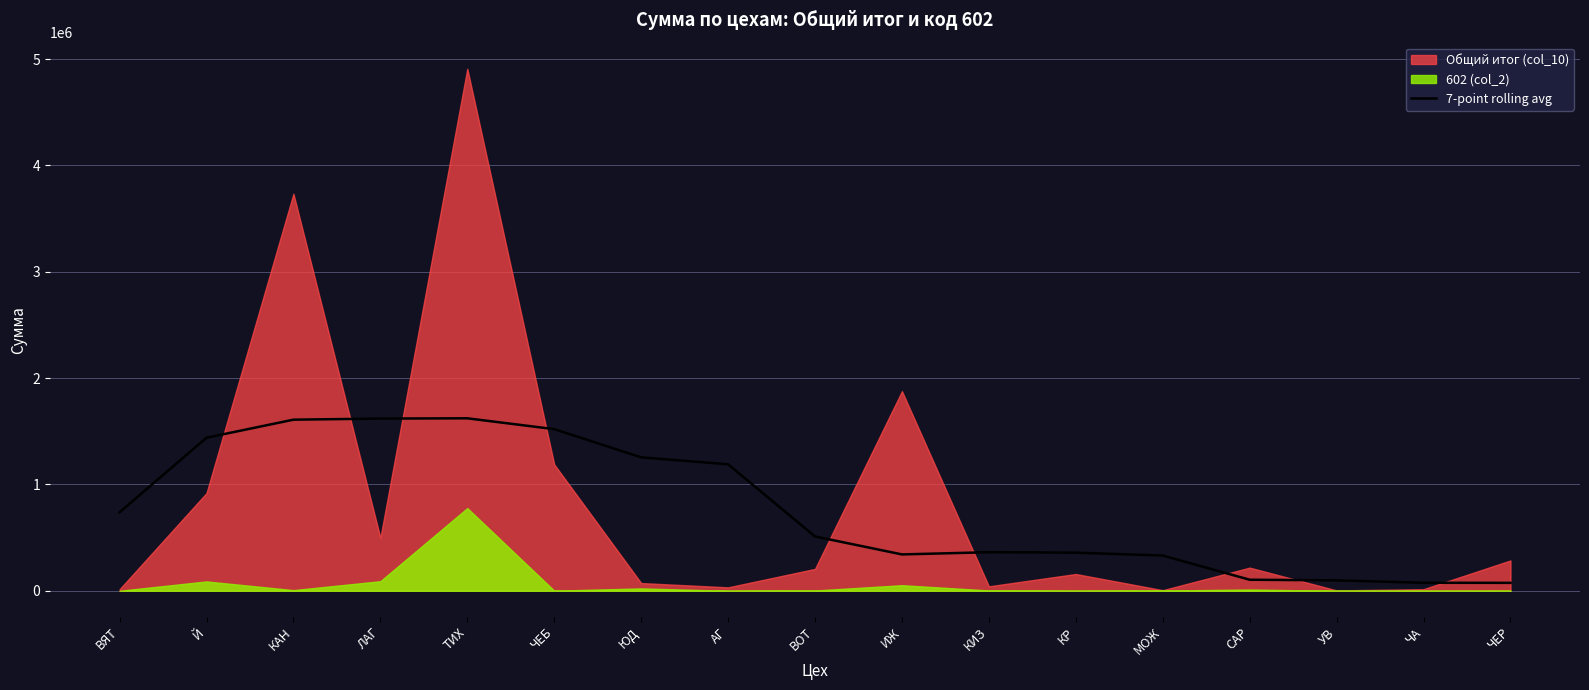

What position from the right is КР?

6